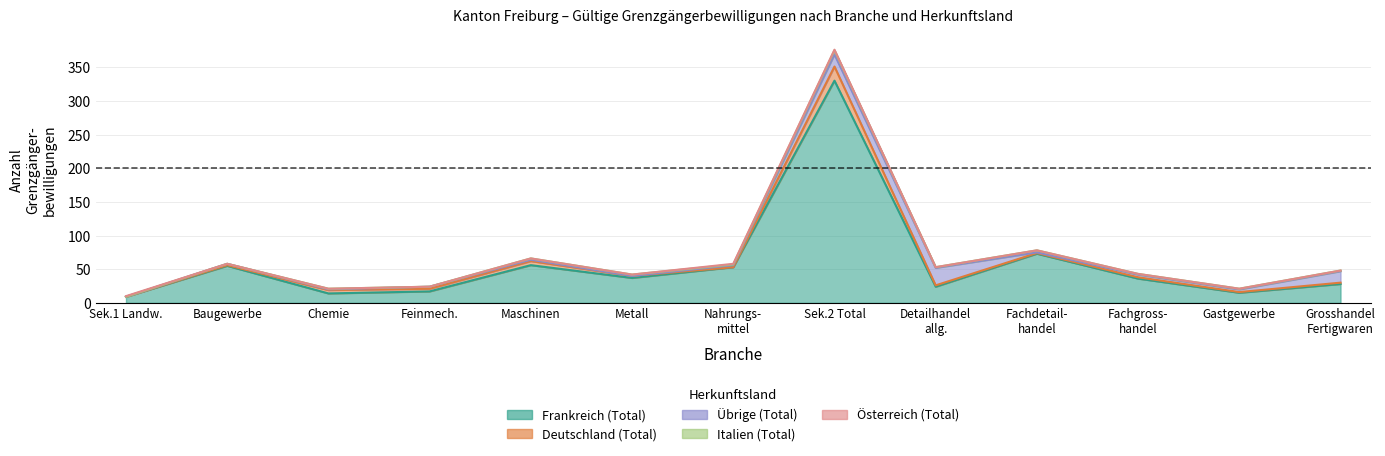

What is the maximum value shown in the chart?

330